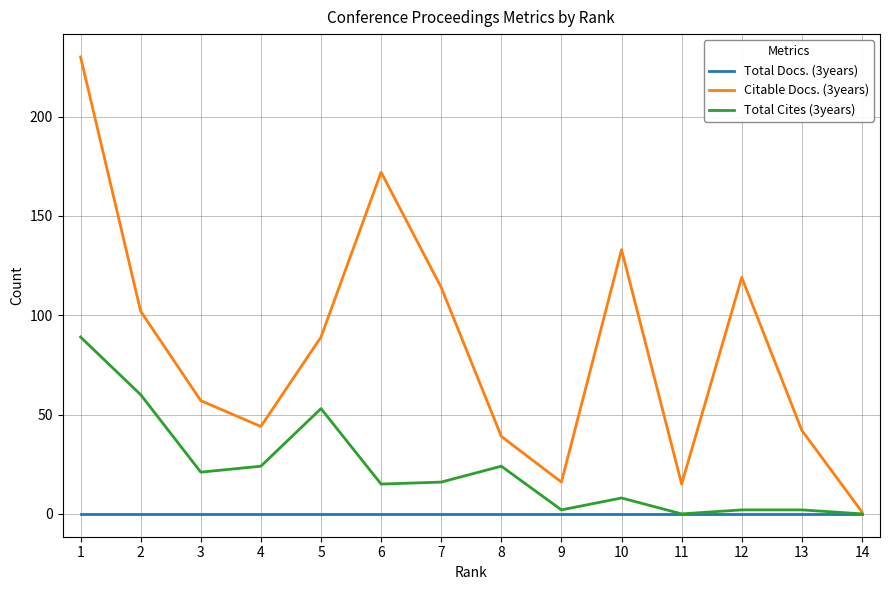

True or false: Citable Docs. (3years) has a value of 102 at 2.

True